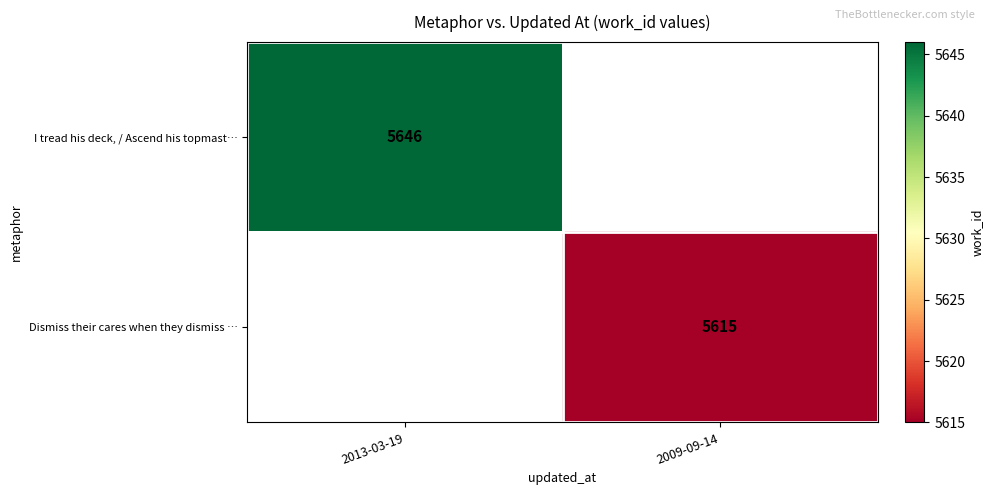

At which category does the chart reach its minimum across all series?

2009-09-14